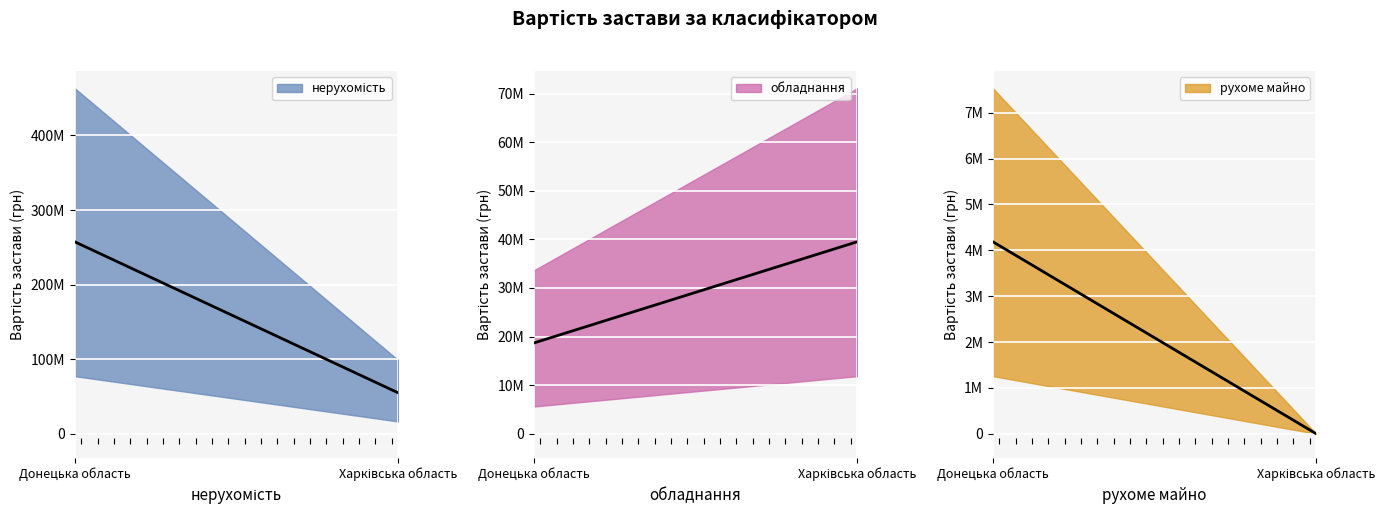

Where is рухоме майно nearest to the value 2092050?

Донецька область